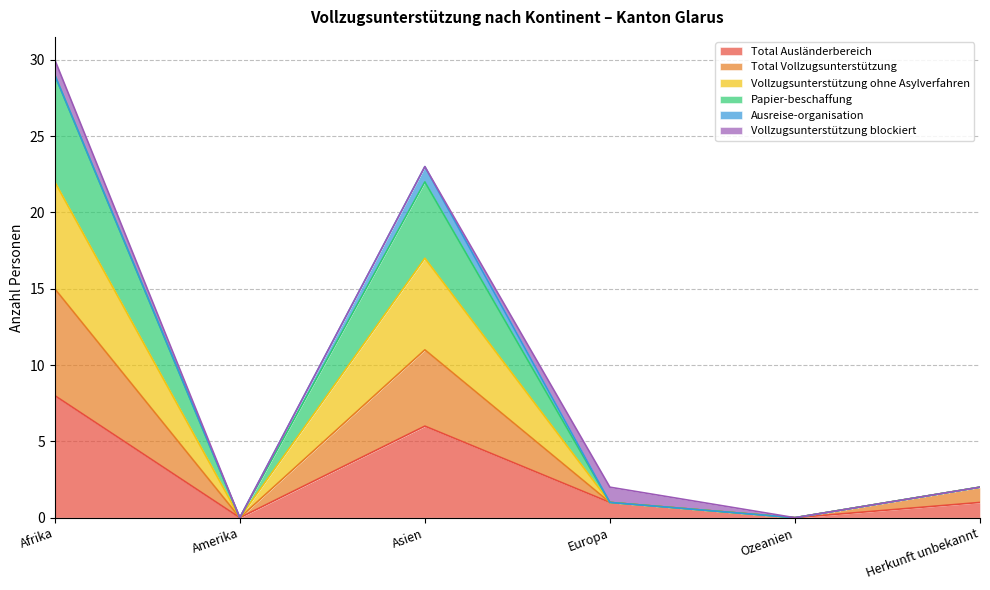

The Total Ausländerbereich series shows -6 at Amerika. True or false?

False